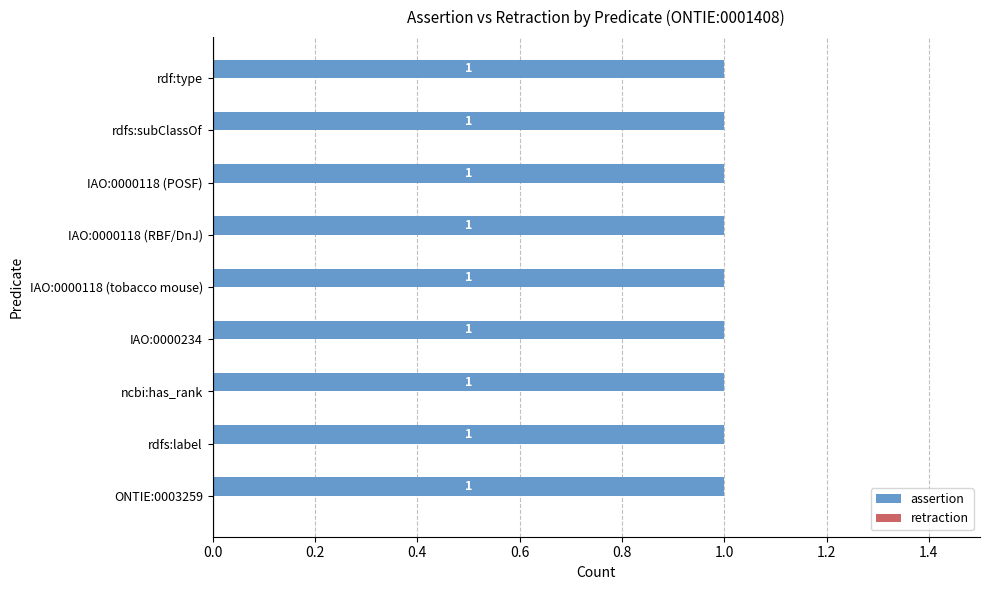

At how many categories does at least one series exceed 0?

9